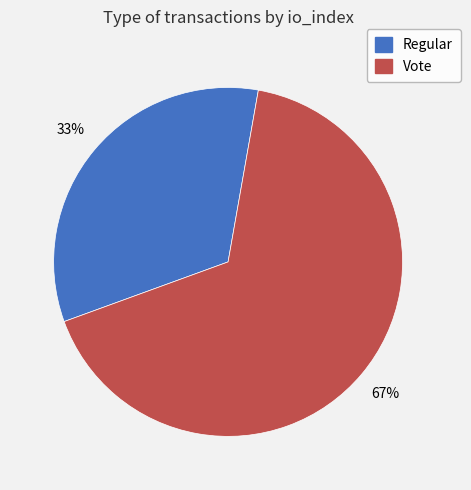

What is the ratio of the value at Vote to the value at Regular?

2.0